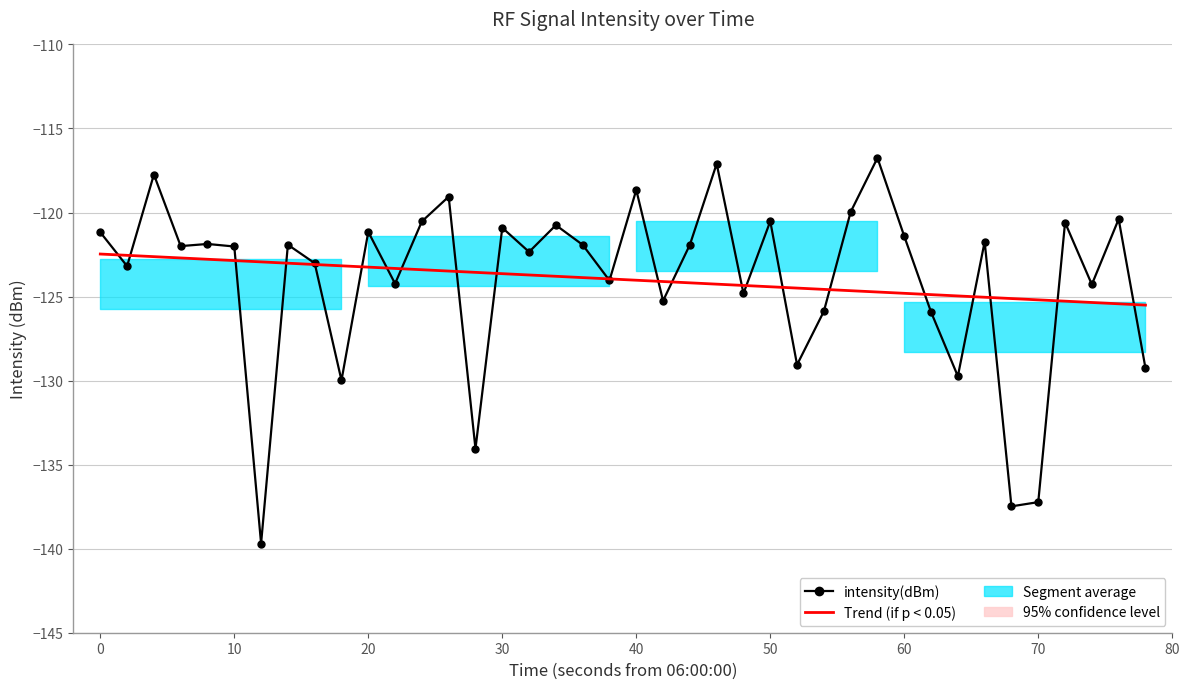

What is the difference between the second highest and second lowest values in the Trend (if p < 0.05) series?

2.9